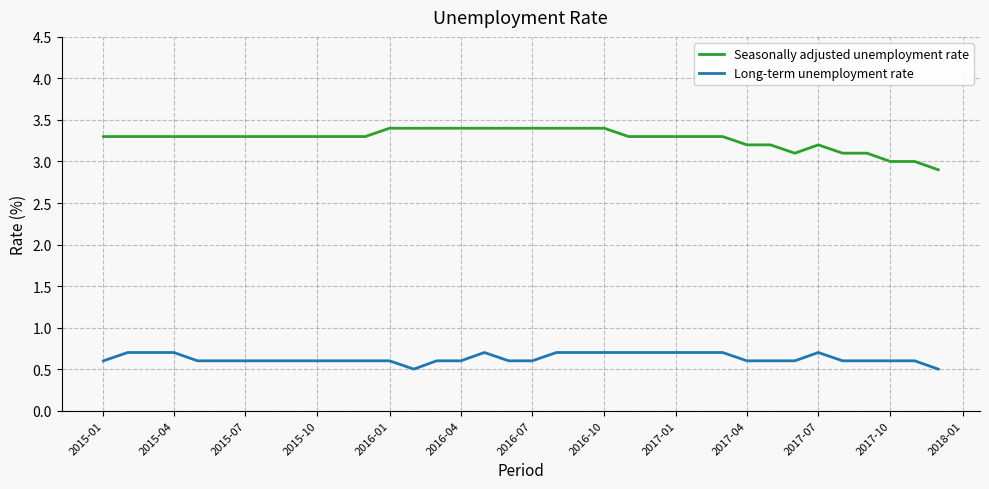

Which series has the widest spread of values?

Seasonally adjusted unemployment rate